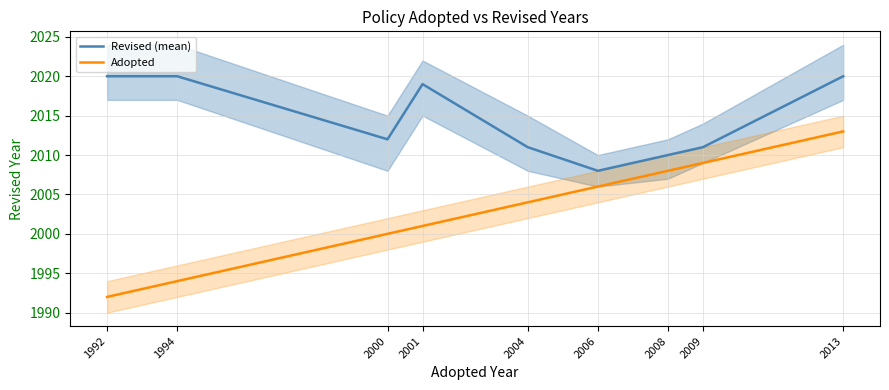

Where is Adopted nearest to the value 2002?

2001